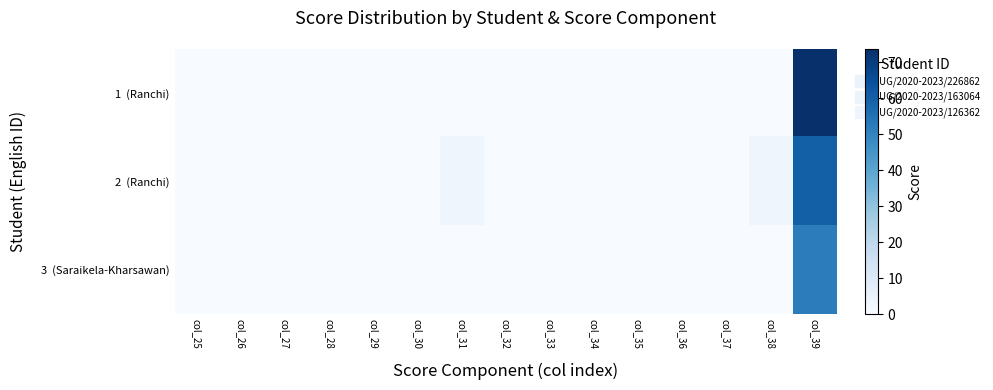

Rank the series at col_26 from lowest to highest value.

1 (Ranchi), 2 (Ranchi), 3 (Saraikela-Kharsawan)